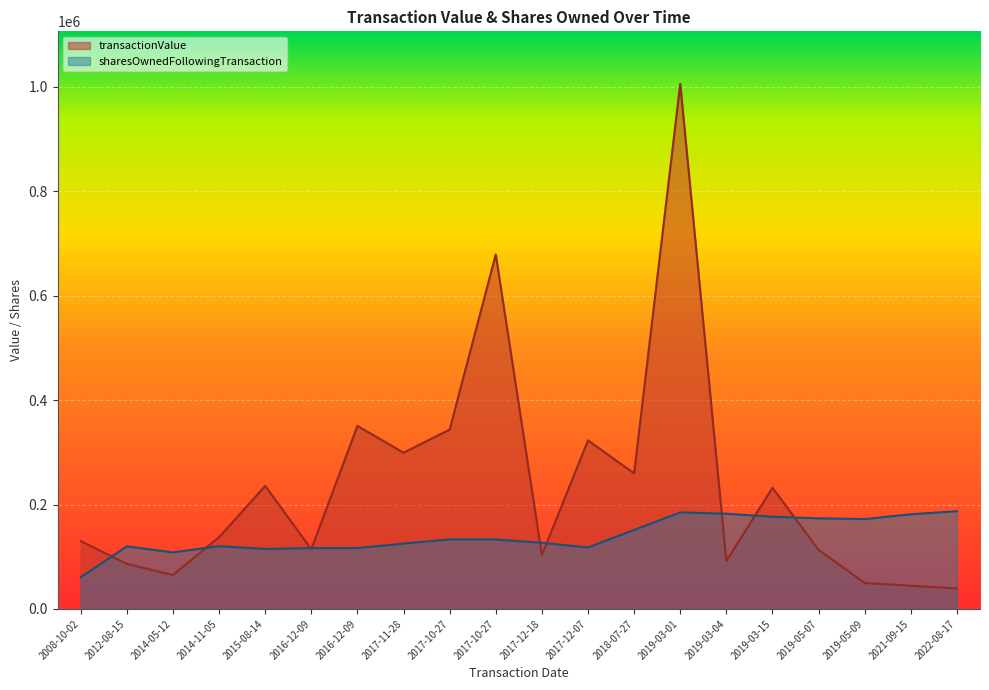

Reading left to right, list all the values displayed in this chart.

transactionValue: 2008-10-02=130000	2012-08-15=86350	2014-05-12=64994	2014-11-05=137400	2015-08-14=235600	2016-12-09=114500	2016-12-09=350528	2017-11-28=299250	2017-10-27=343500	2017-10-27=679093	2017-12-18=103050	2017-12-07=322857	2018-07-27=259549	2019-03-01=1005676	2019-03-04=91658	2019-03-15=232126	2019-05-07=113146	2019-05-09=49645	2021-09-15=44500	2022-08-17=39200
sharesOwnedFollowingTransaction: 2008-10-02=60660	2012-08-15=119819	2014-05-12=108300	2014-11-05=120295	2015-08-14=114820	2016-12-09=116580	2016-12-09=116580	2017-11-28=125157	2017-10-27=133157	2017-10-27=133157	2017-12-18=126735	2017-12-07=117735	2018-07-27=151373	2019-03-01=184903	2019-03-04=182349	2019-03-15=176559	2019-05-07=173458	2019-05-09=172089	2021-09-15=181330	2022-08-17=187134